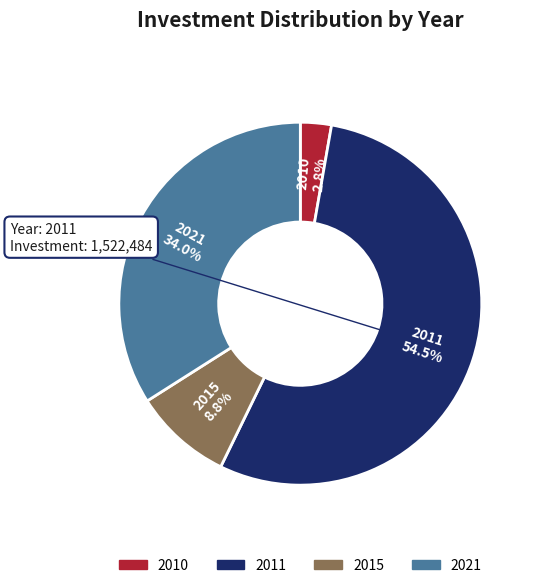

Rank the categories by value from lowest to highest.

2010, 2015, 2021, 2011